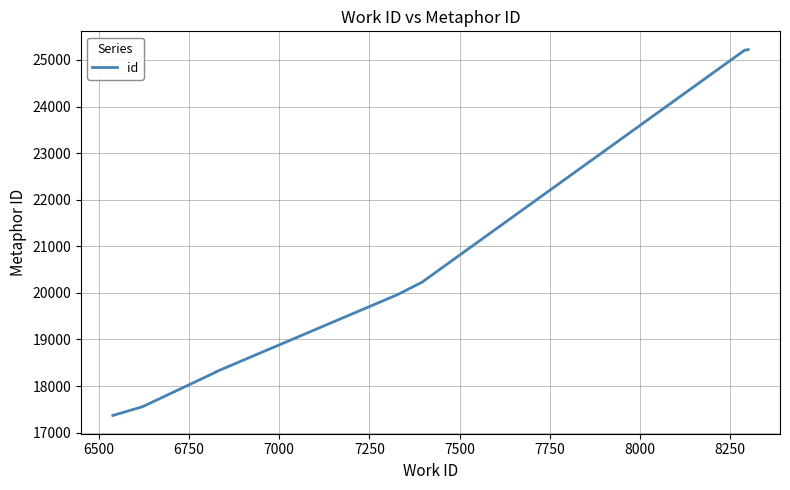

How many lines are shown in the chart?

1